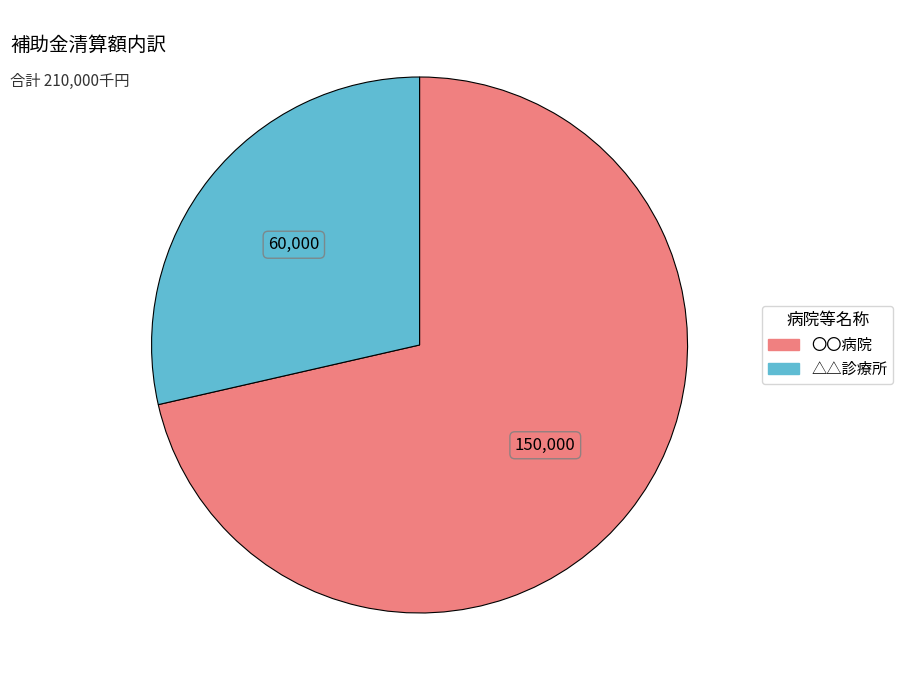

Is it true that 〇〇病院 is 64% of the pie?

False